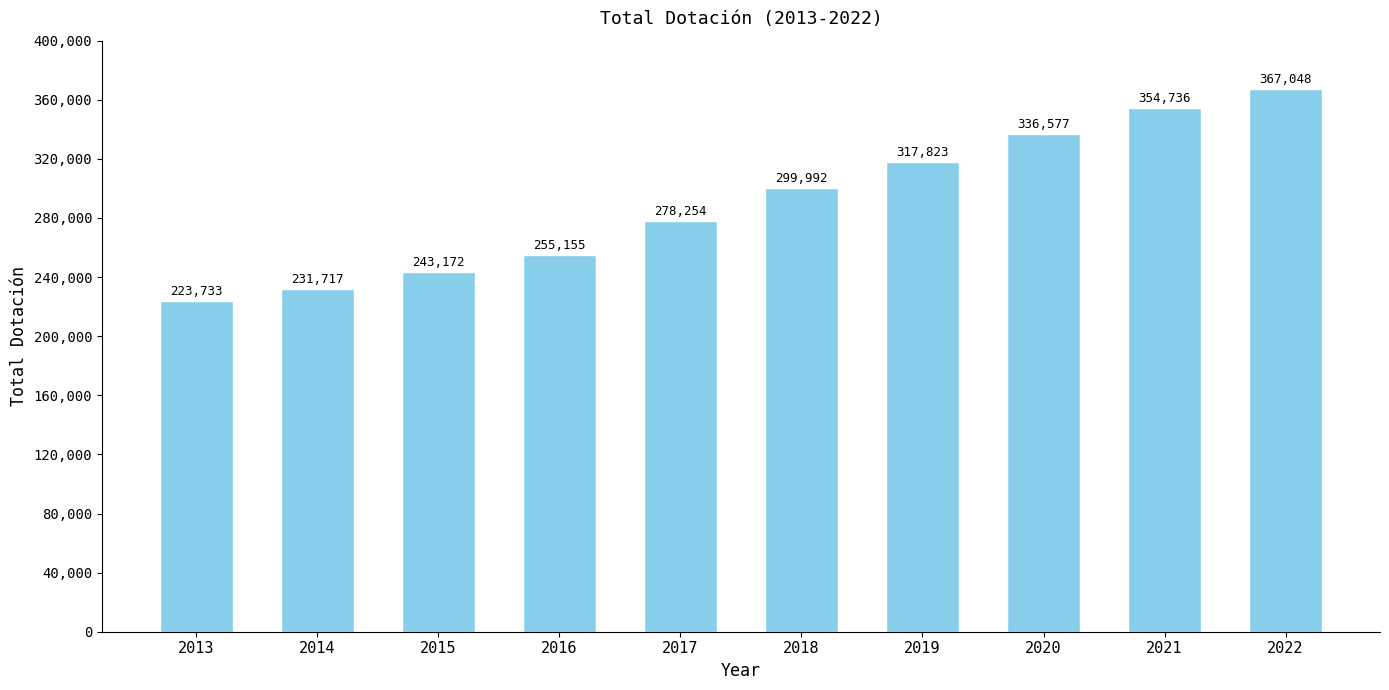

Is it true that the value at 2013 is 223733?

True